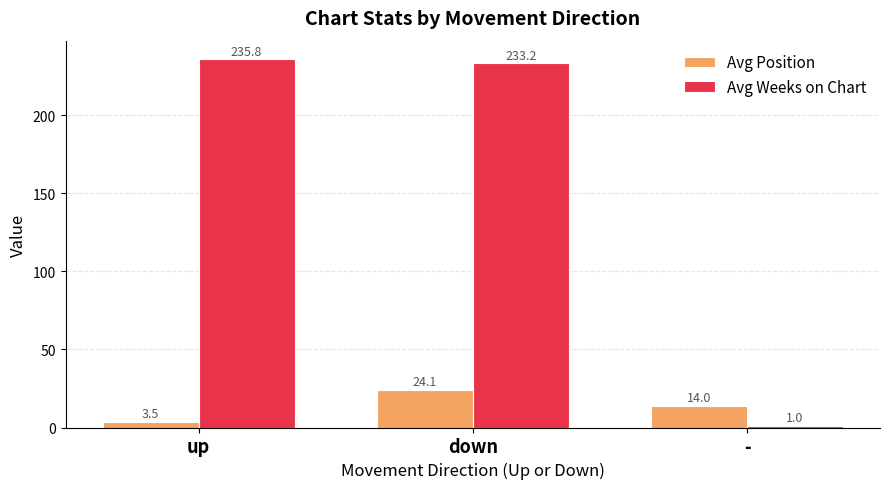

Is the value of Avg Weeks on Chart at down greater than the value of Avg Position at down?

Yes